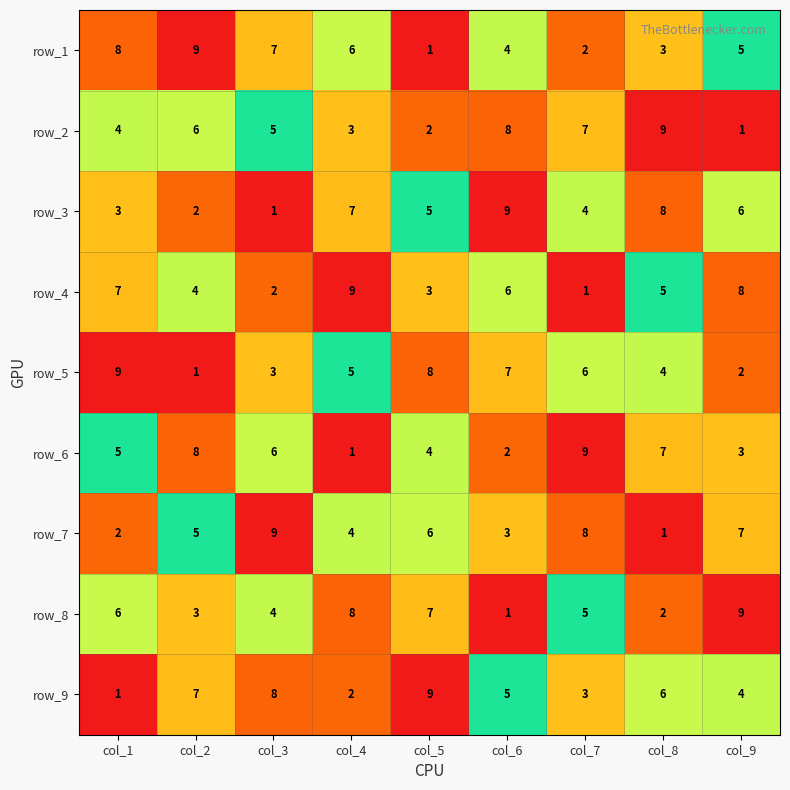

Which series changed the most between col_5 and col_9?

row_5